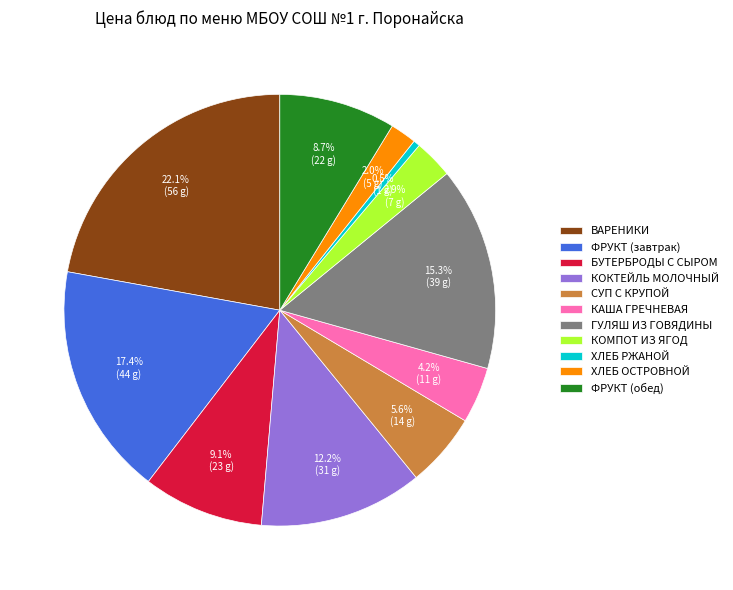

How much of the chart is everything except ХЛЕБ РЖАНОЙ?

99.5%